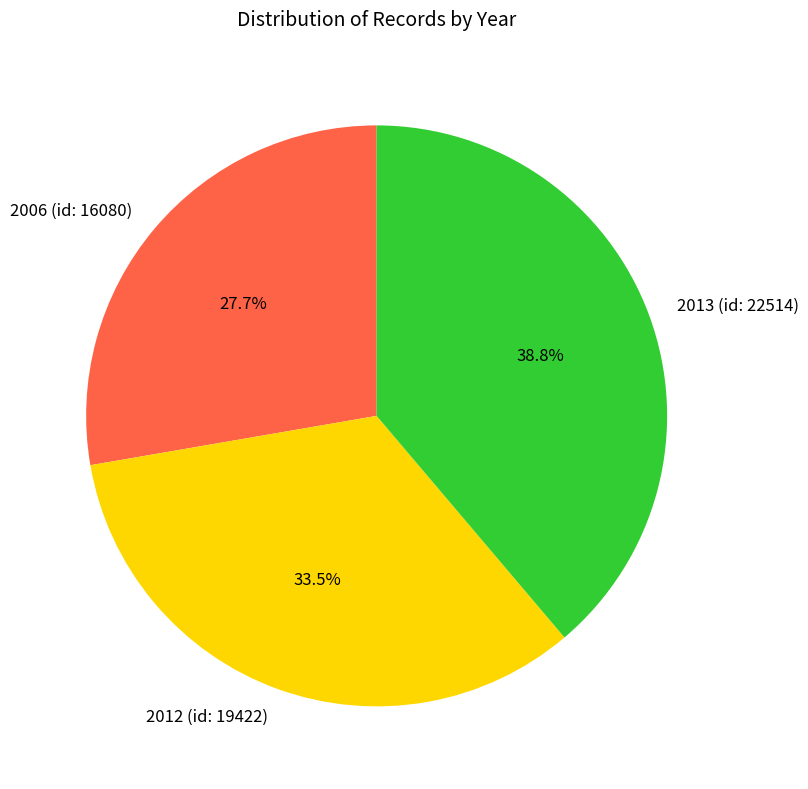

Which has a higher value, 2012 (id: 19422) or 2013 (id: 22514)?

2013 (id: 22514)